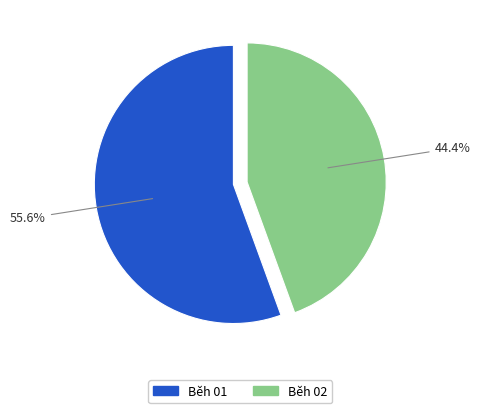

How many segments does this pie chart have?

2